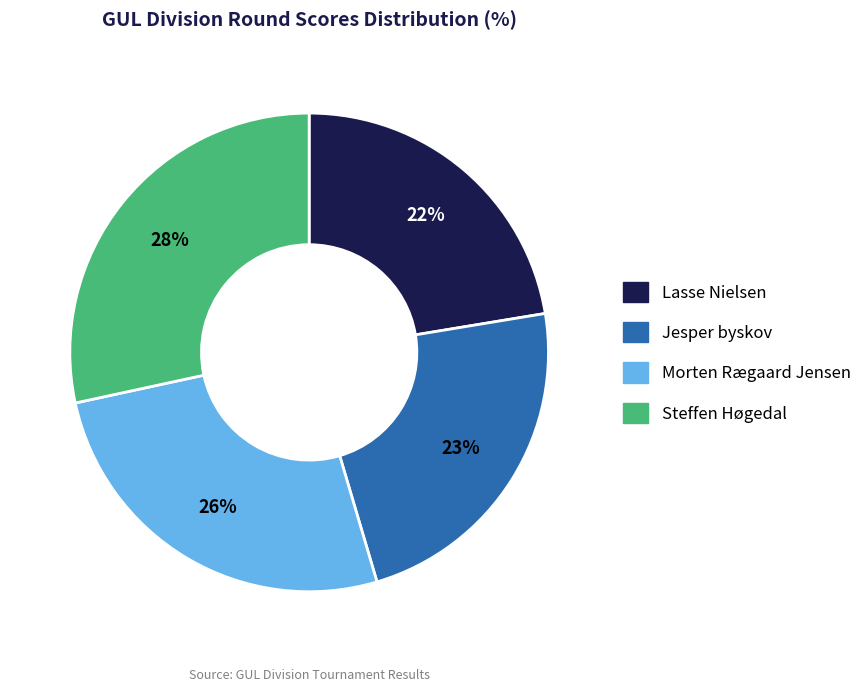

The Jesper byskov slice represents 23% of the pie. True or false?

True